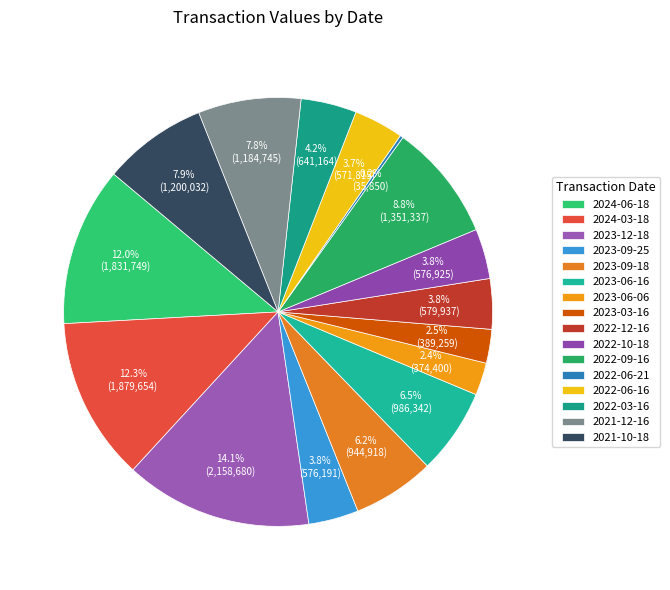

Count the number of slices in the pie.

16